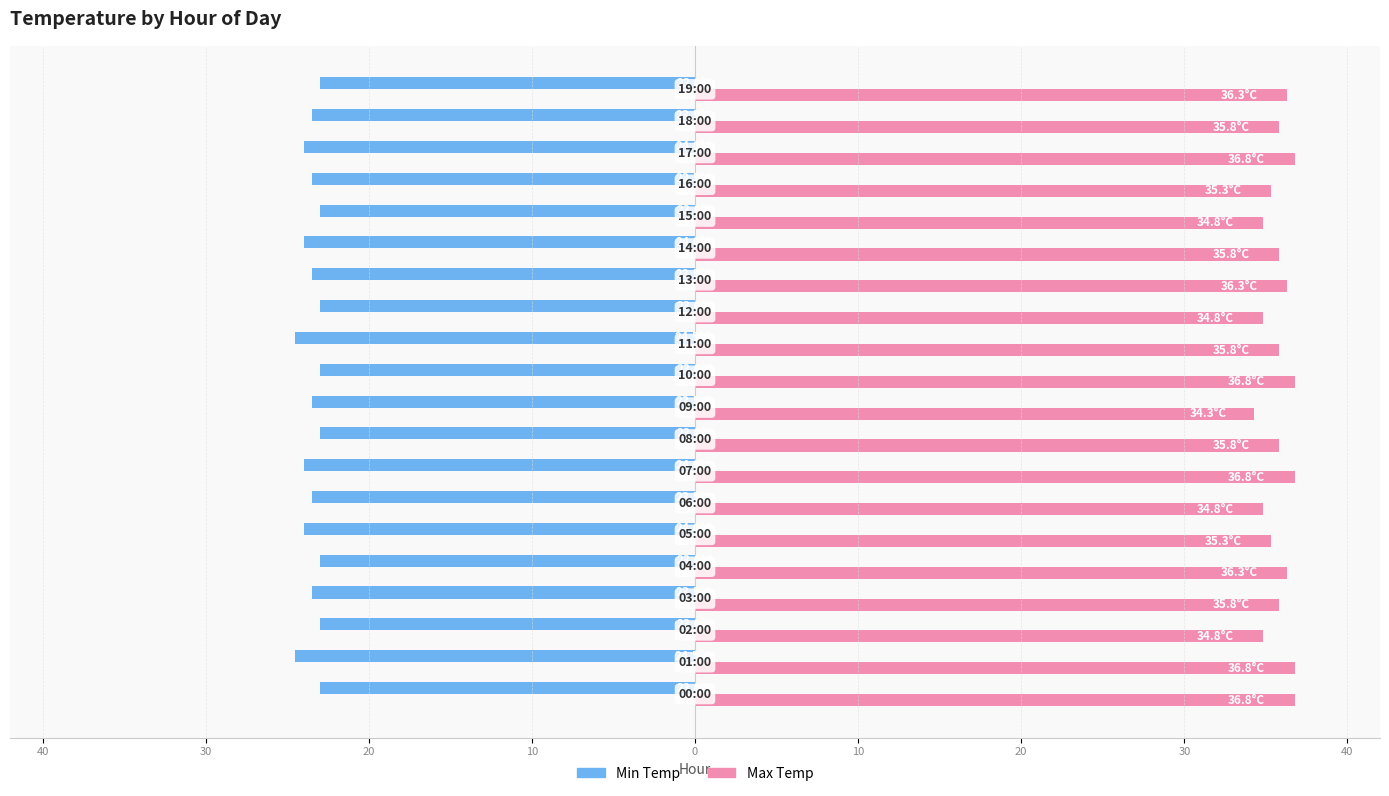

What are all the series names shown in the legend?

Min Temp, Max Temp